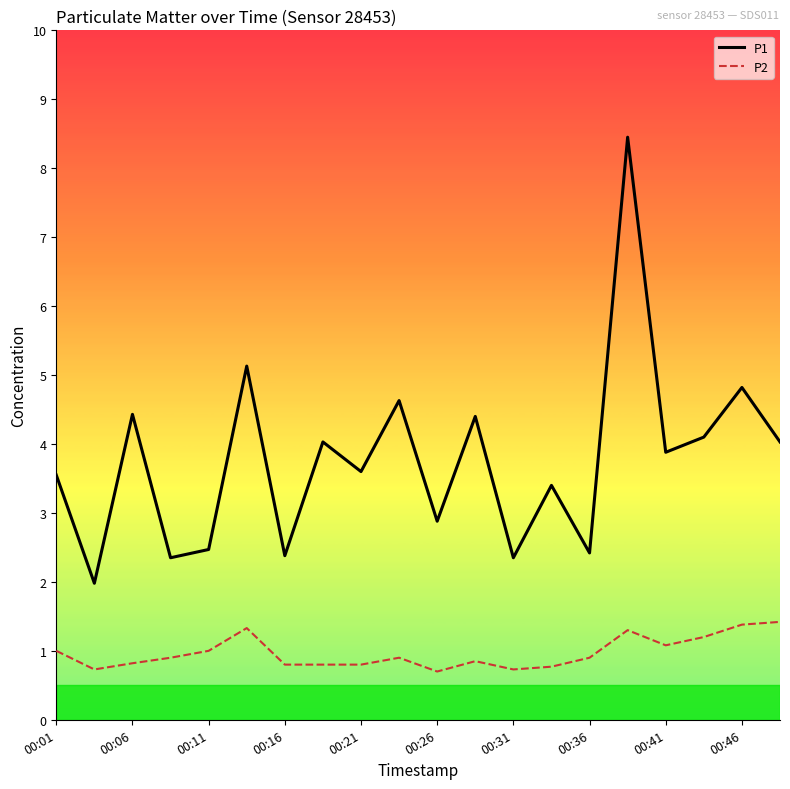

True or false: P2 has more than 2 interior local peaks.

True